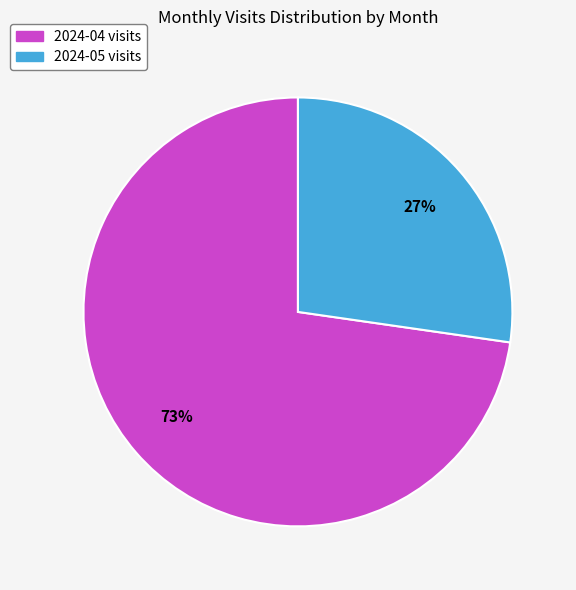

What percentage is the 2024-04 slice, to the nearest percent?

73%